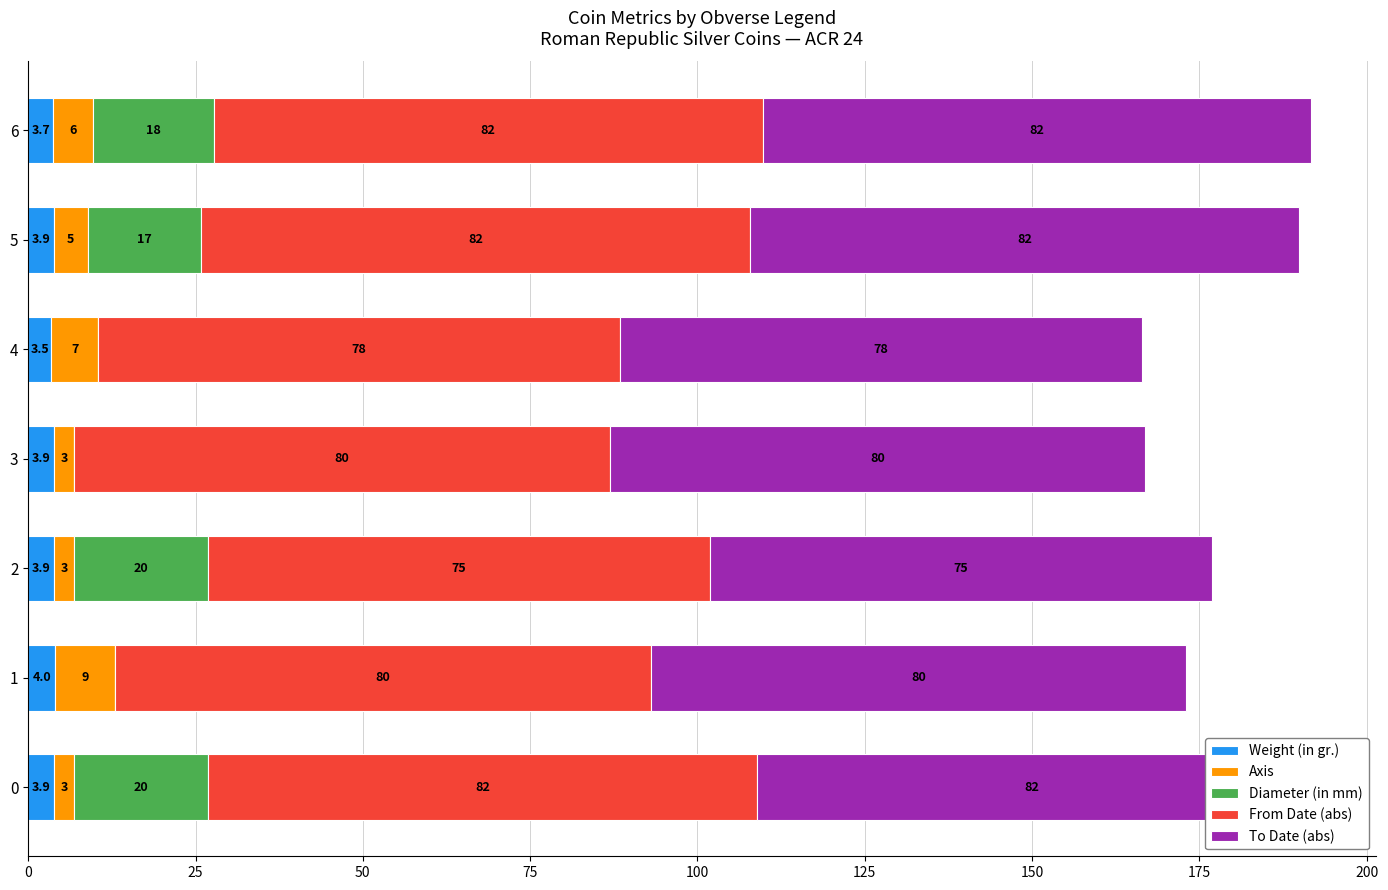

What are all the series names shown in the legend?

Weight (in gr.), Axis, Diameter (in mm), From Date (abs), To Date (abs)